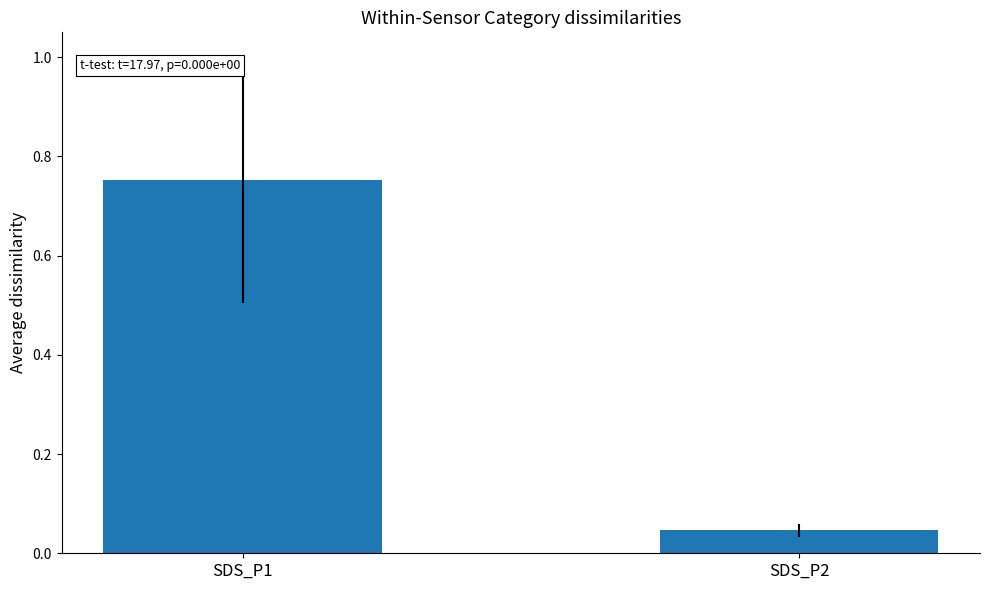

Rank the categories by value from highest to lowest.

SDS_P1, SDS_P2